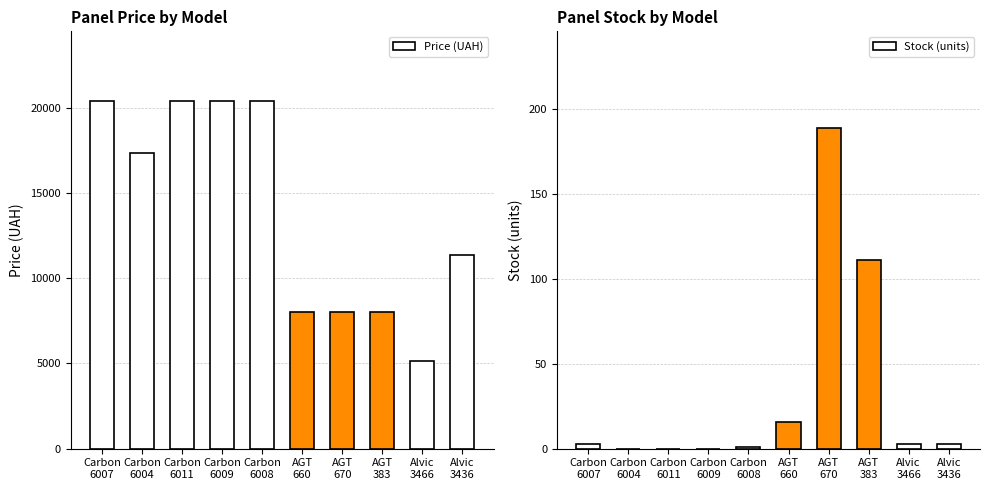

List the series in order of their overall mean, highest first.

Price (UAH), Stock (units)